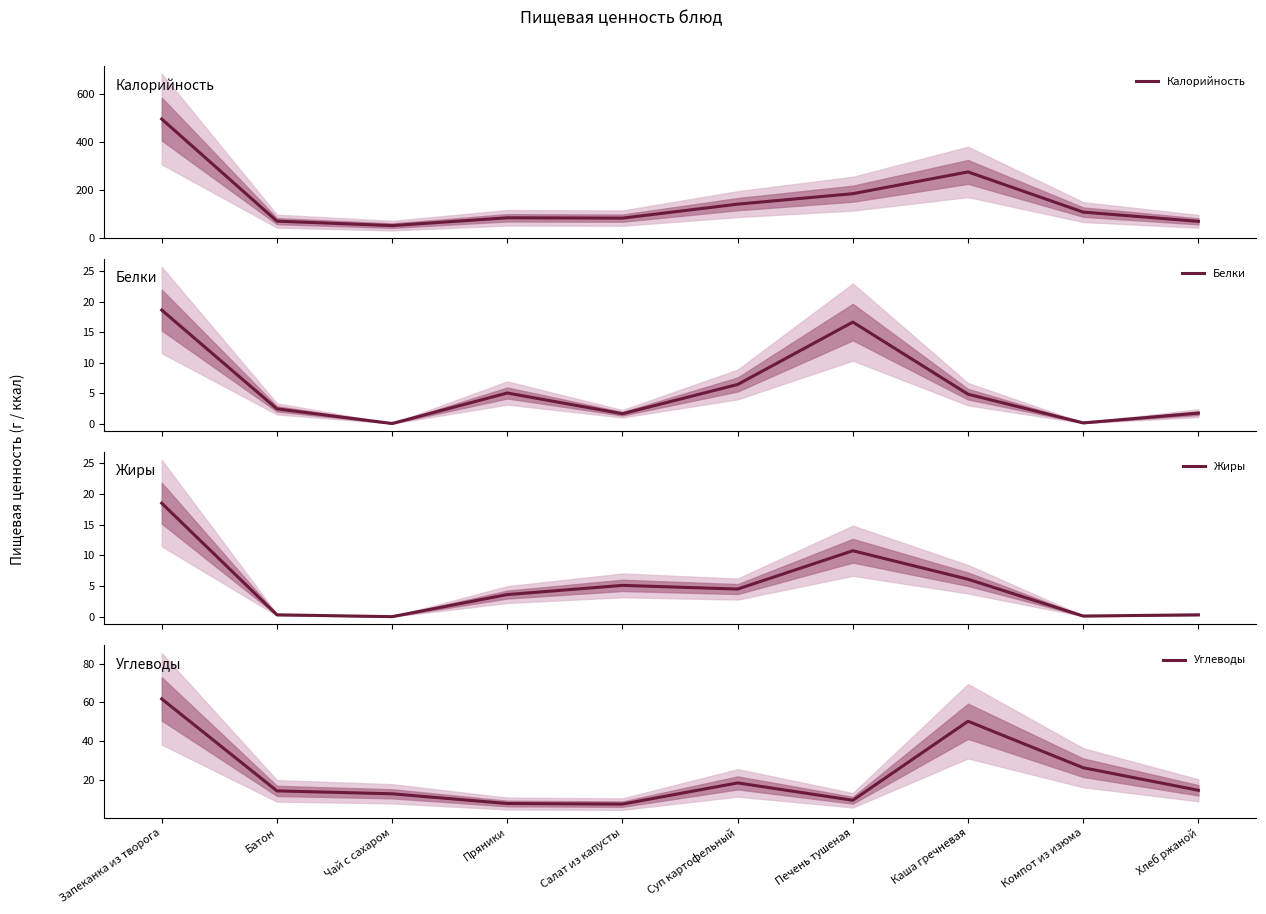

Reading right to left, transcribe all the data shown in this chart.

Калорийность: Хлеб ржаной=69.6	Компот из изюма=108.0	Каша гречневая=274.7	Печень тушеная=184.4	Суп картофельный=141.0	Салат из капусты=83.0	Пряники=84.4	Чай с сахаром=52.0	Батон=70.5	Запеканка из творога=494.0
Белки: Хлеб ржаной=1.7	Компот из изюма=0.1	Каша гречневая=4.8	Печень тушеная=16.6	Суп картофельный=6.4	Салат из капусты=1.6	Пряники=5.0	Чай с сахаром=0.0	Батон=2.4	Запеканка из творога=18.6
Жиры: Хлеб ржаной=0.3	Компот из изюма=0.1	Каша гречневая=6.1	Печень тушеная=10.8	Суп картофельный=4.5	Салат из капусты=5.1	Пряники=3.6	Чай с сахаром=0.0	Батон=0.3	Запеканка из творога=18.5
Углеводы: Хлеб ржаной=14.8	Компот из изюма=26.4	Каша гречневая=50.3	Печень тушеная=9.7	Суп картофельный=18.6	Салат из капусты=7.7	Пряники=8.0	Чай с сахаром=13.0	Батон=14.5	Запеканка из творога=61.8